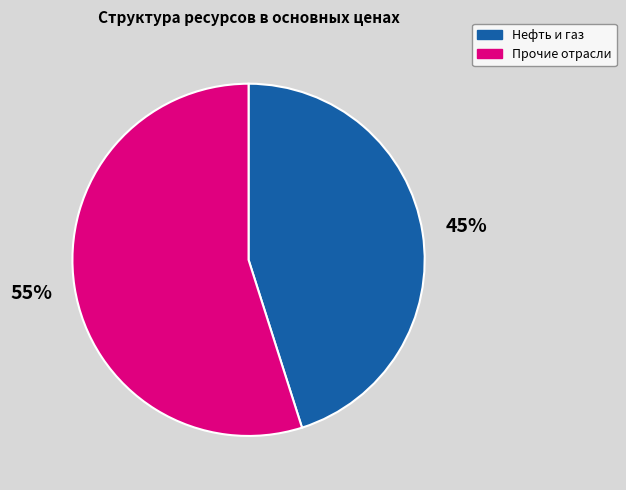

To the nearest percent, what is the difference between the largest and smallest slice percentages?

10%